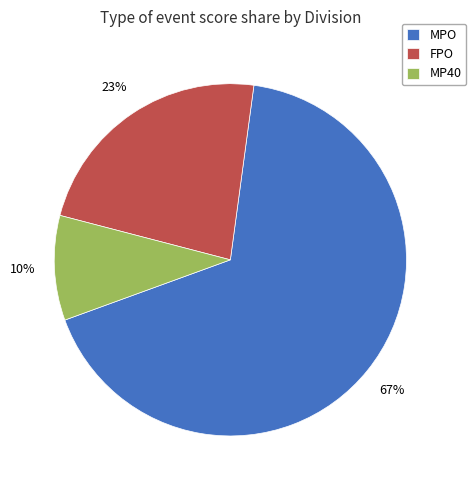

True or false: MPO accounts for 79% of the total.

False